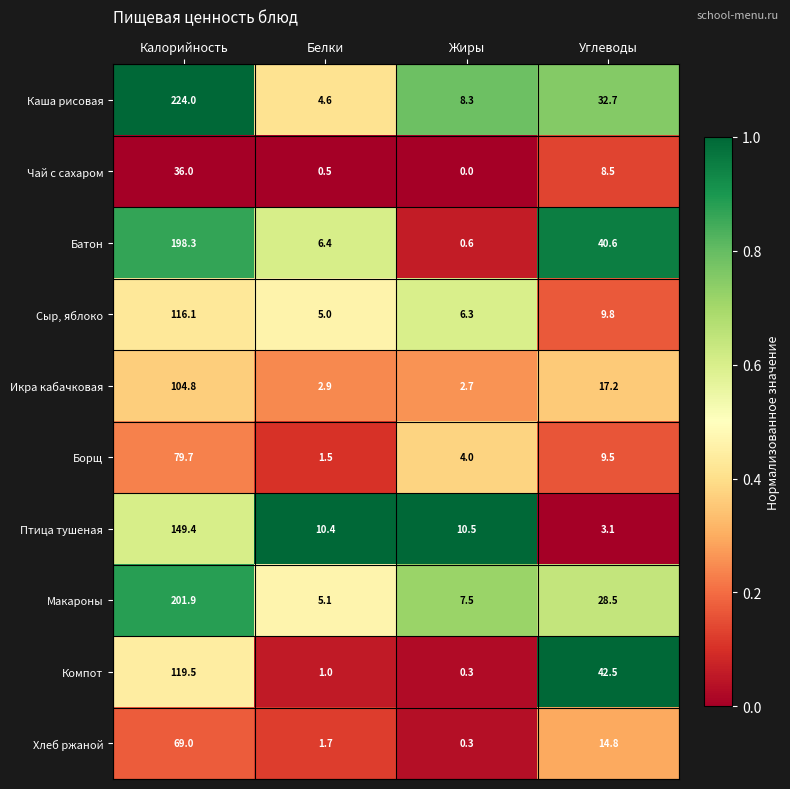

The value of Батон at Жиры is 1.0. True or false?

False